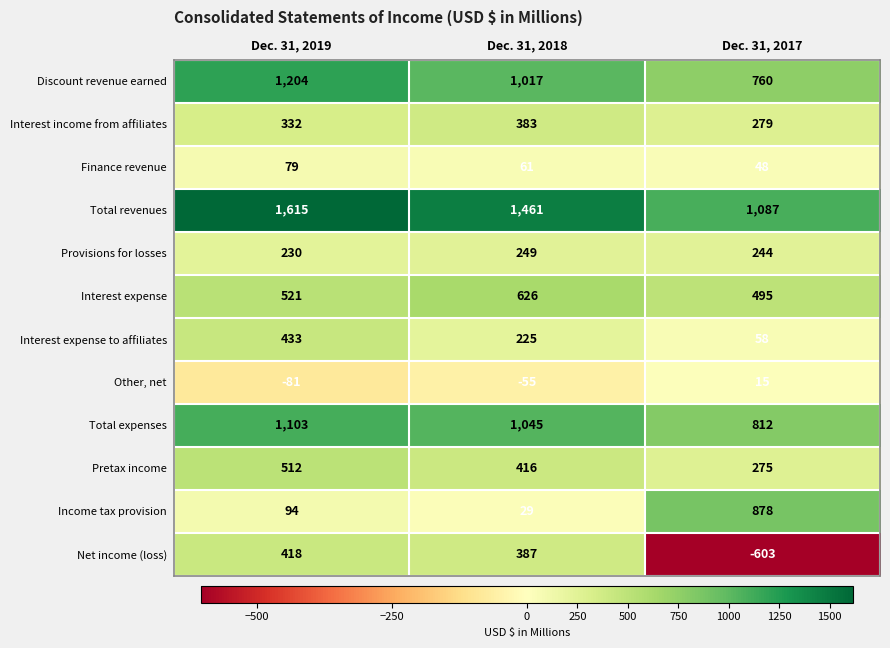

What is the minimum value for Income tax provision?

29